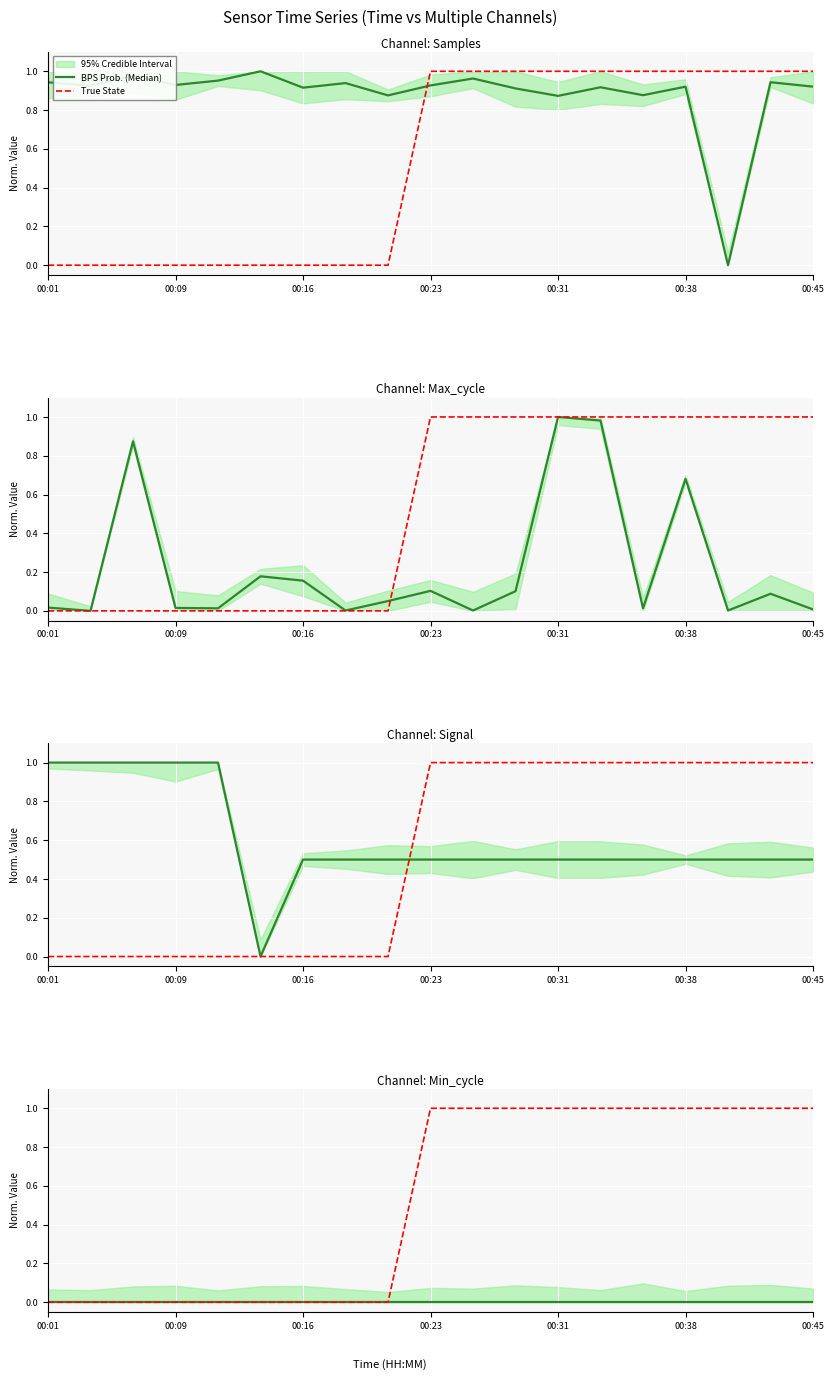

True or false: True State has a value of -1 at 7.

False